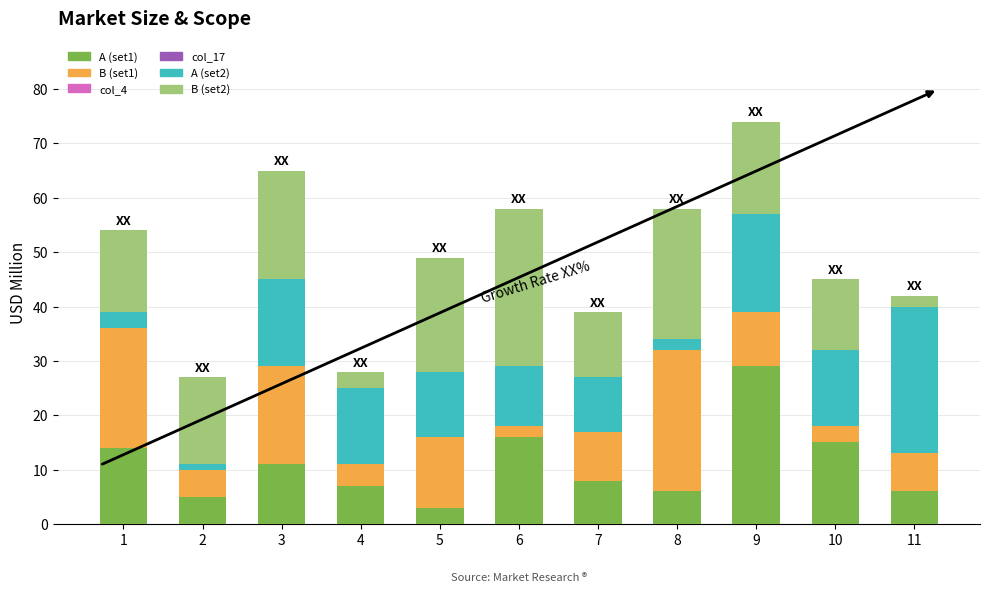

At which category is the sum across all series the highest?

9